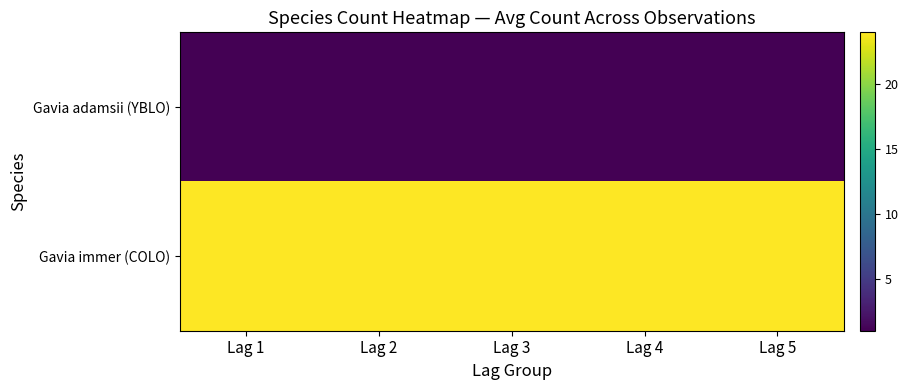

At which category is the sum across all series the highest?

Lag 1